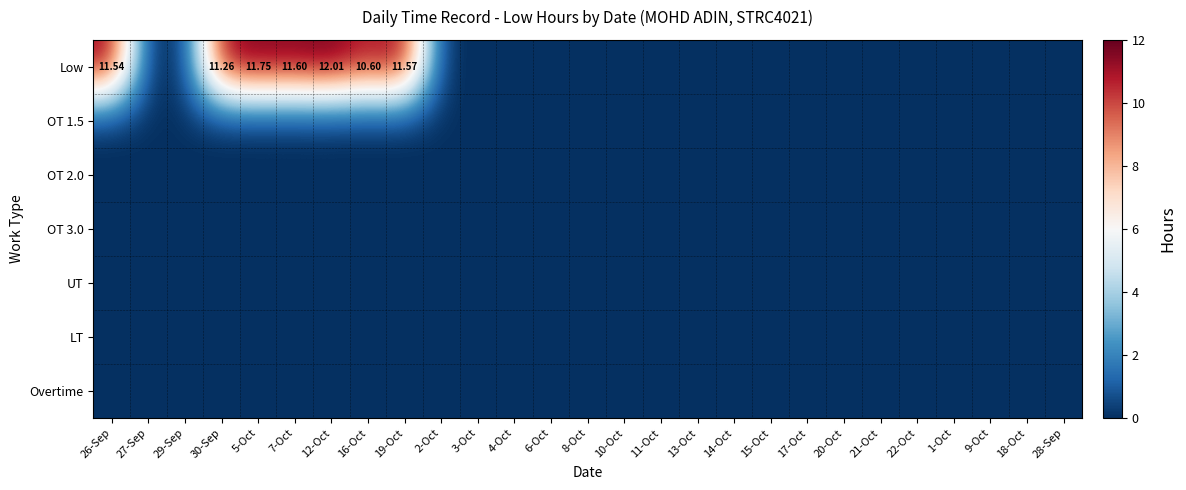

Which category has the highest value across all series?

12-Oct